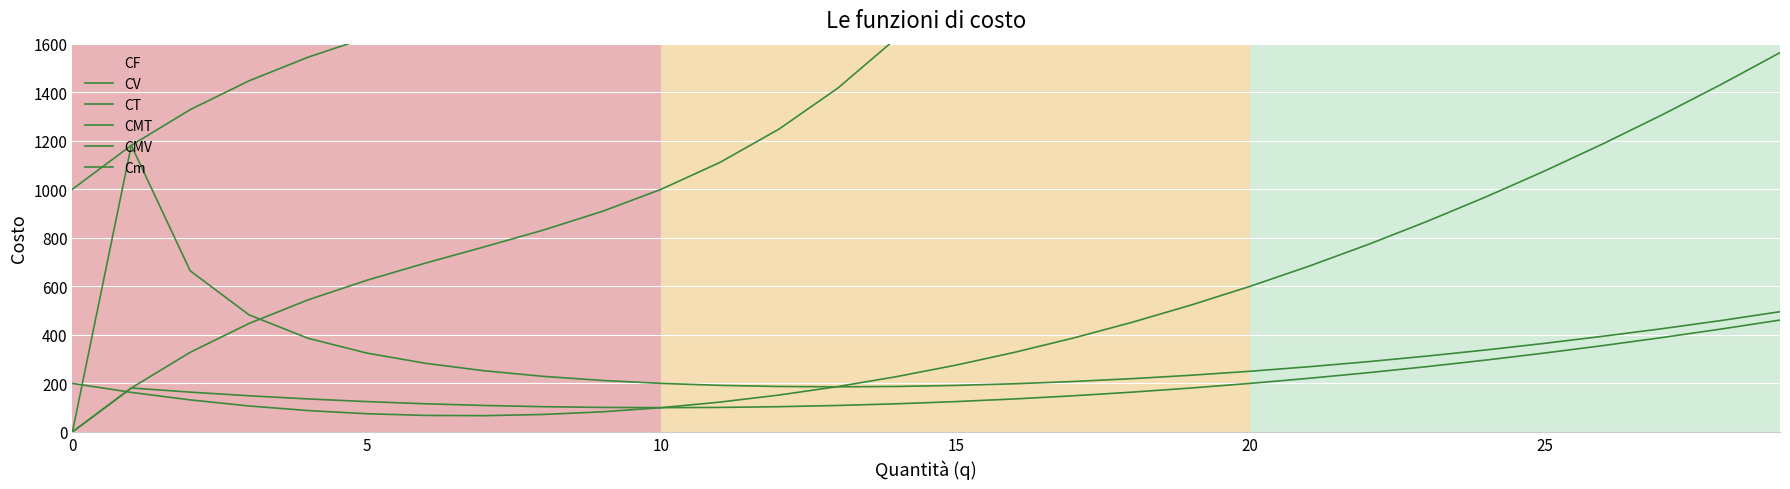

What is the total value across all series at 23?

14822.5